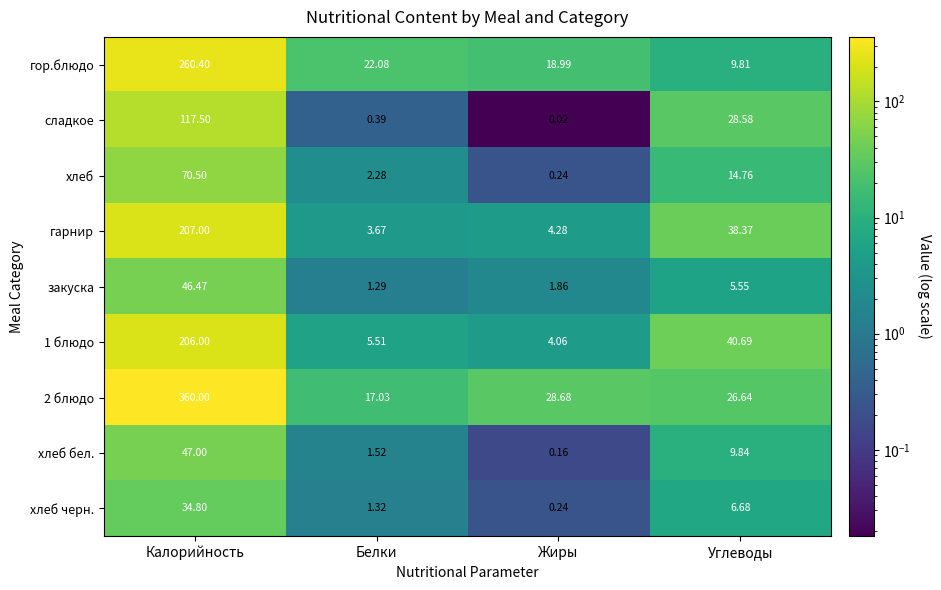

Where is хлеб бел. nearest to the value 23?

Углеводы